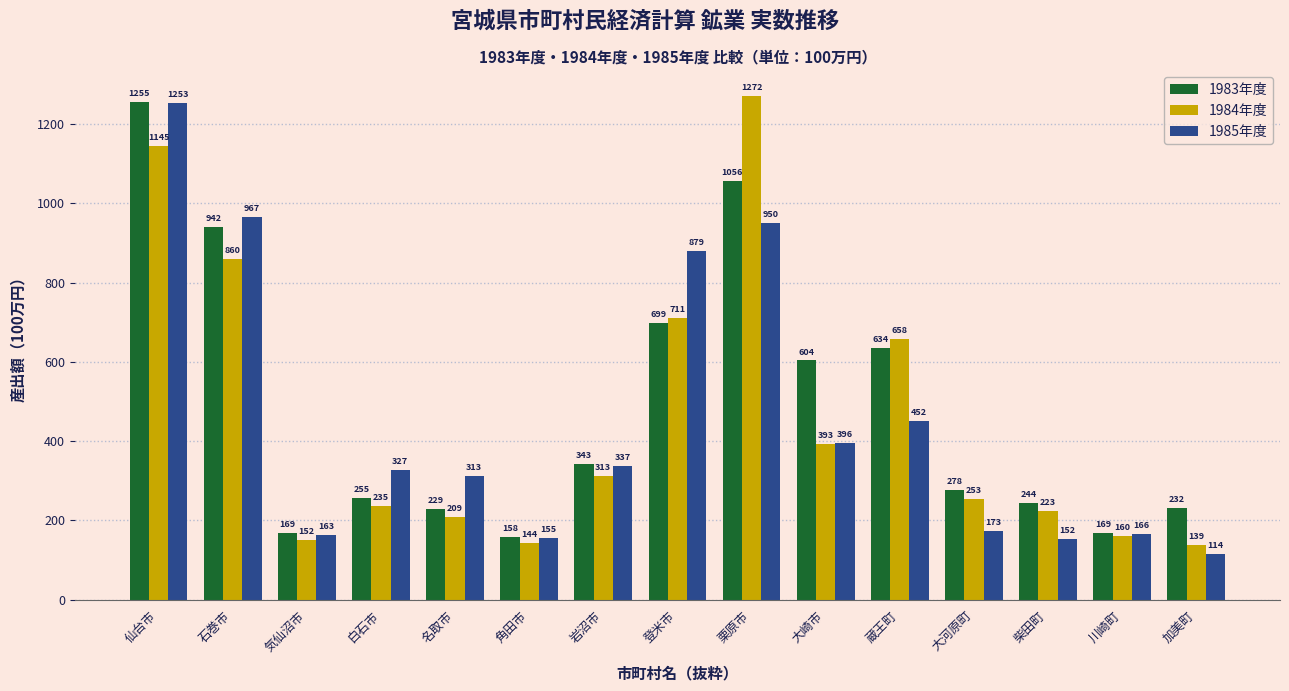

The value of 1983年度 at 仙台市 is 1255.0. True or false?

True